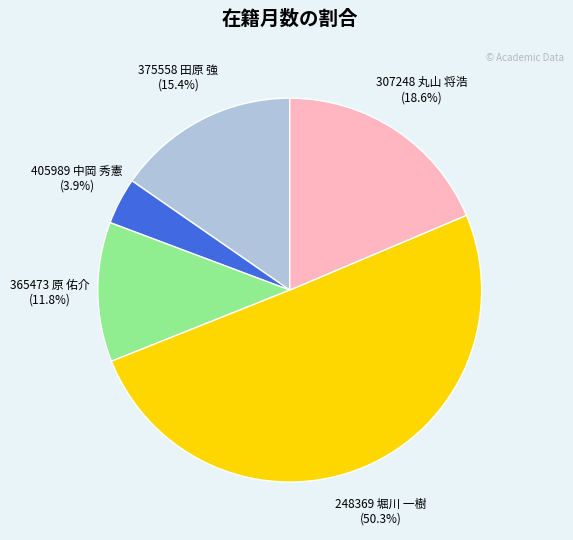

How many segments does this pie chart have?

5